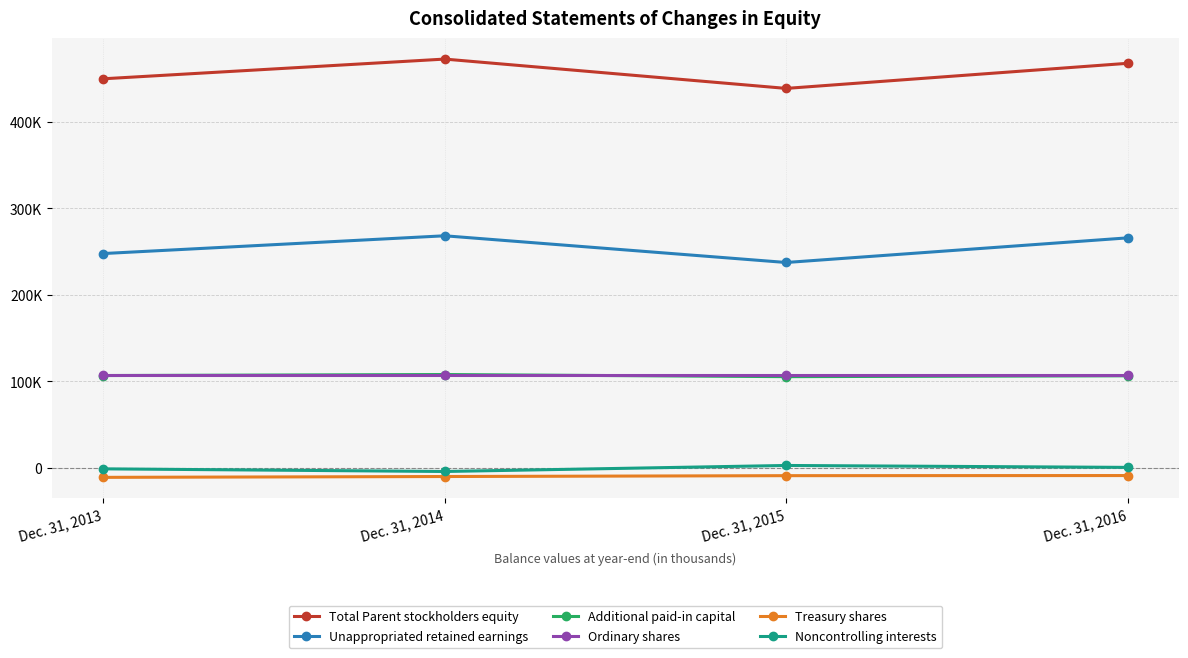

What are all the series names shown in the legend?

Total Parent stockholders equity, Unappropriated retained earnings, Additional paid-in capital, Ordinary shares, Treasury shares, Noncontrolling interests